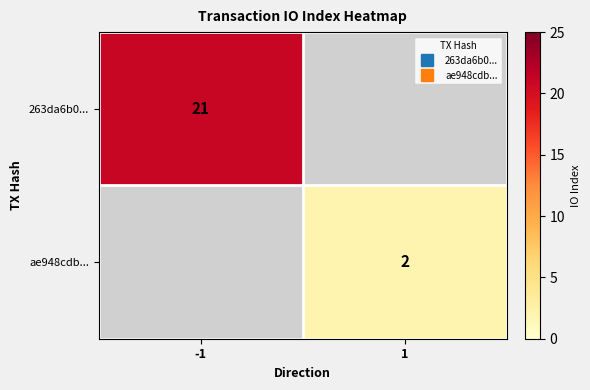

True or false: 263da6b0... has a value of 0 at 1.

True